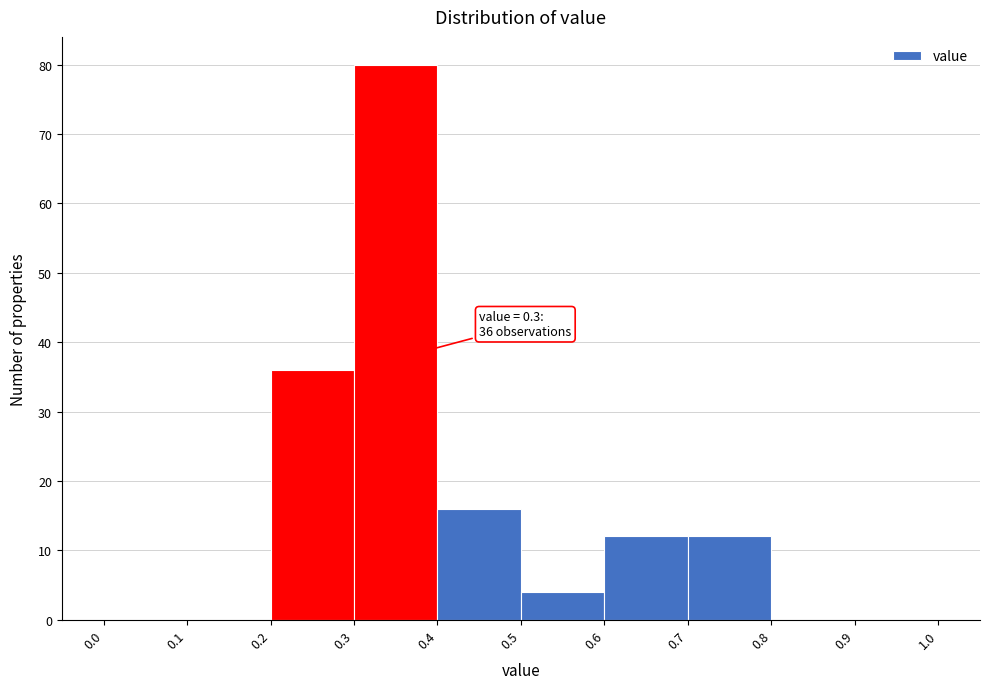

Over which range of the x-axis is the bar tallest?

0.3 to 0.4